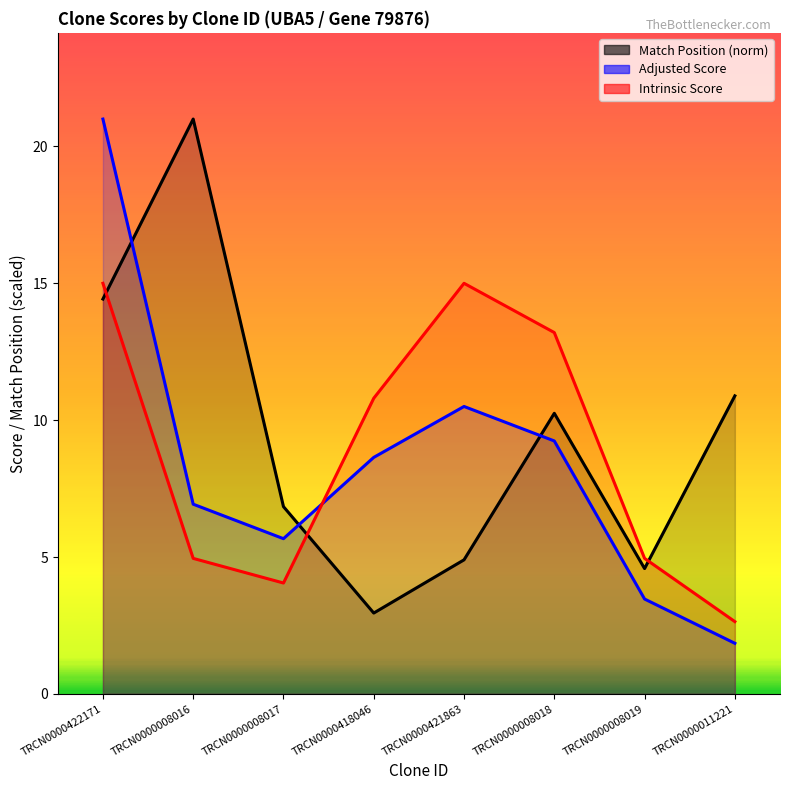

At which label does Intrinsic Score reach its minimum?

TRCN0000011221